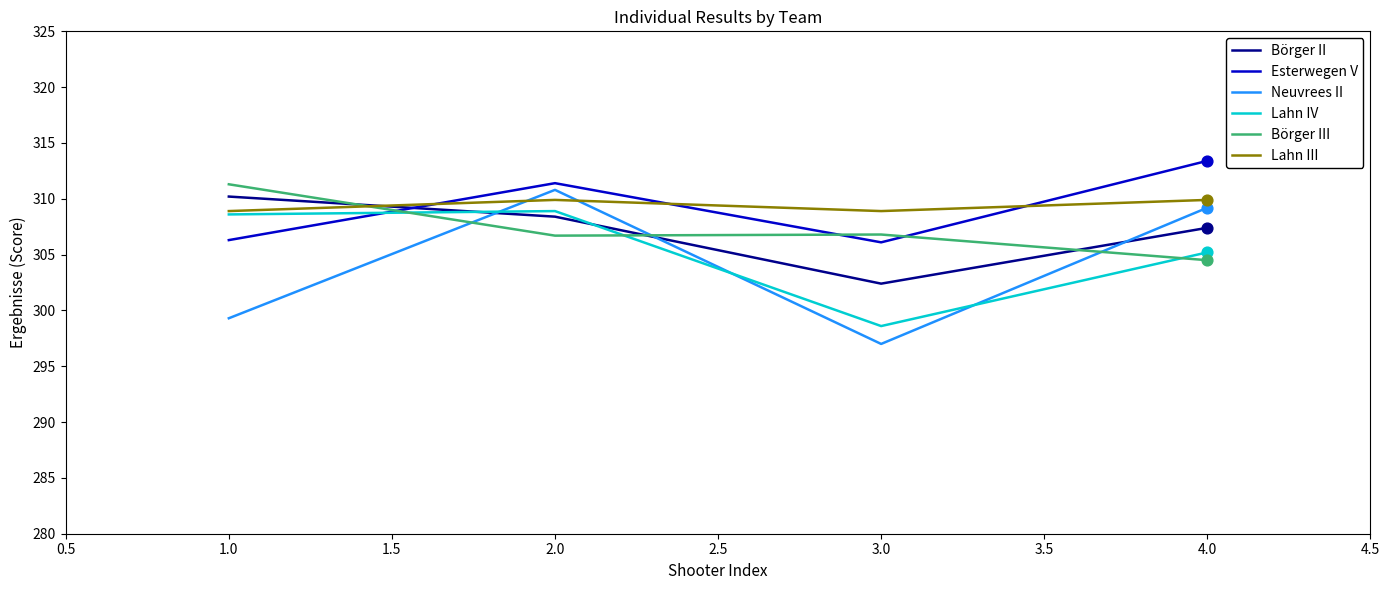

At which category is the sum across all series the highest?

2.0